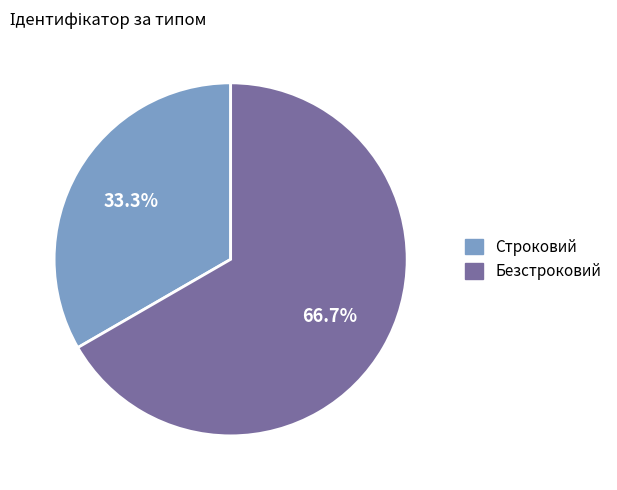

Does Безстроковий represent more than half of the total?

Yes